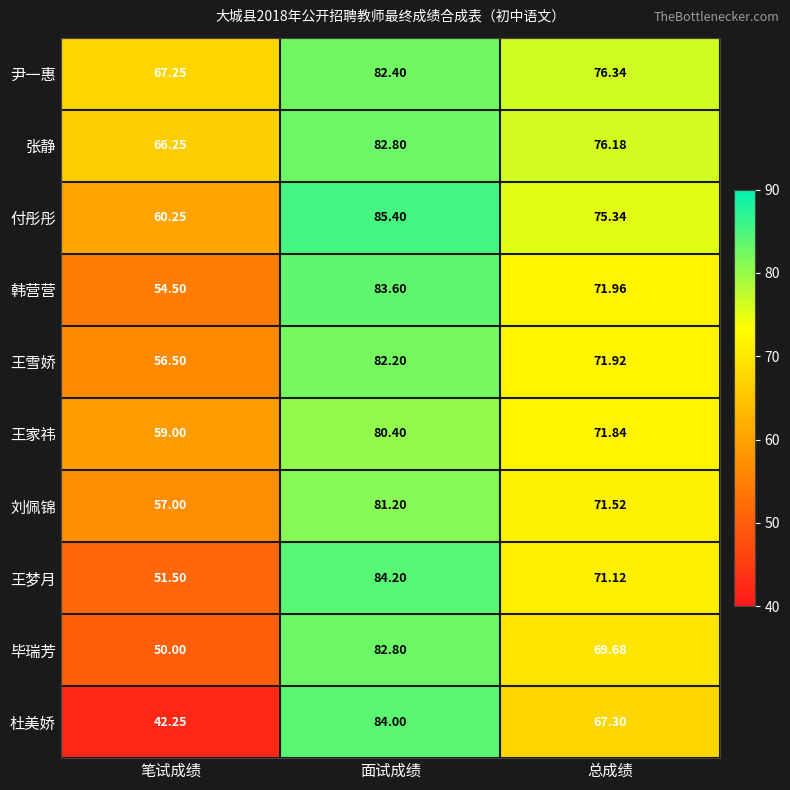

Rank the series at 总成绩 from lowest to highest value.

杜美娇, 毕瑞芳, 王梦月, 刘佩锦, 王家祎, 王雪娇, 韩营营, 付彤彤, 张静, 尹一惠